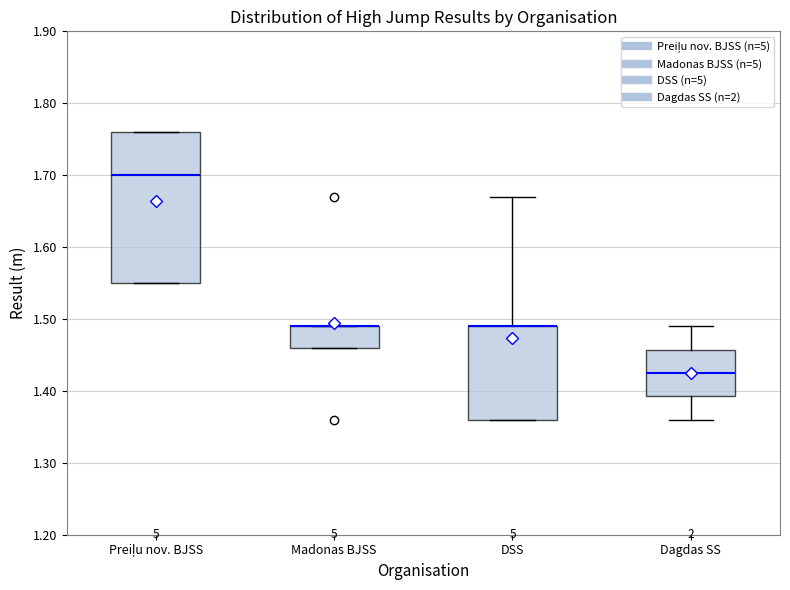

Reading left to right, read every box against the y-axis: the position of its median line, the range the box covers, and the ends of its whiskers. The values are not printed on the chart, so give them approximately, as read against the axis.

Preiļu nov. BJSS: median 1.70, box 1.55 to 1.76, whiskers 1.55 to 1.76
Madonas BJSS: median 1.49 (drawn on the box's upper edge), box 1.46 to 1.49, whiskers 1.46 to 1.49
DSS: median 1.49 (drawn on the box's upper edge), box 1.36 to 1.49, whiskers 1.36 to 1.67
Dagdas SS: median 1.43, box 1.39 to 1.46, whiskers 1.36 to 1.49